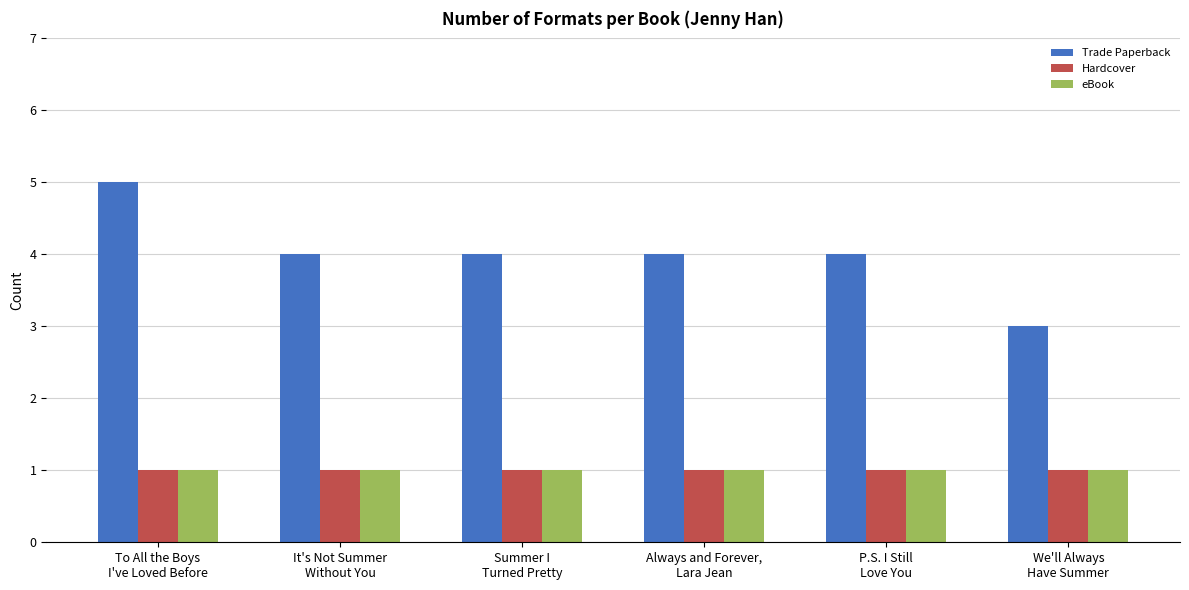

At which label does Trade Paperback reach its minimum?

We'll Always
Have Summer